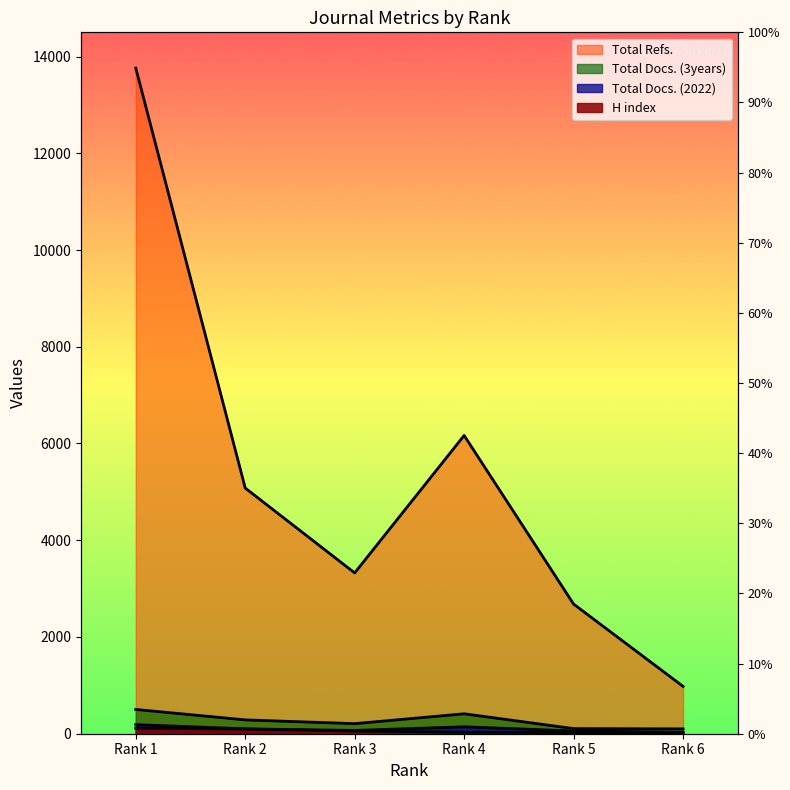

Is it true that Total Docs. (3years) equals 99 at Rank 3?

False